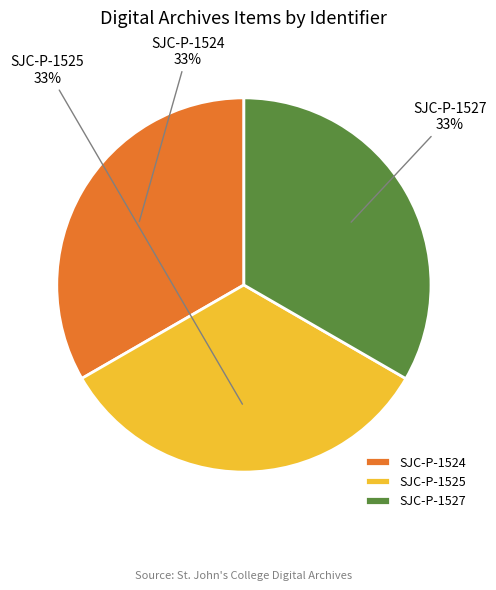

Does any single category account for the majority?

No